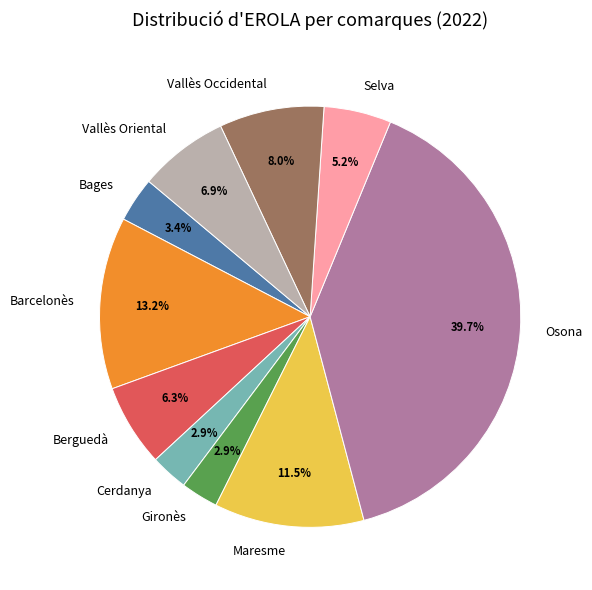

What percentage is the Berguedà slice, to the nearest percent?

6%